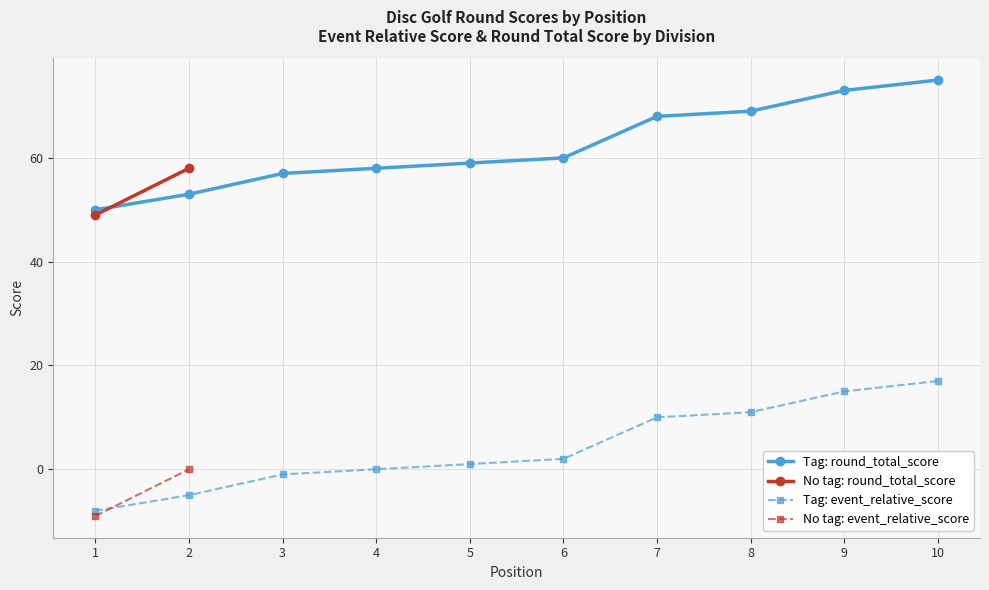

What is the label of the 2nd point from the left?

2